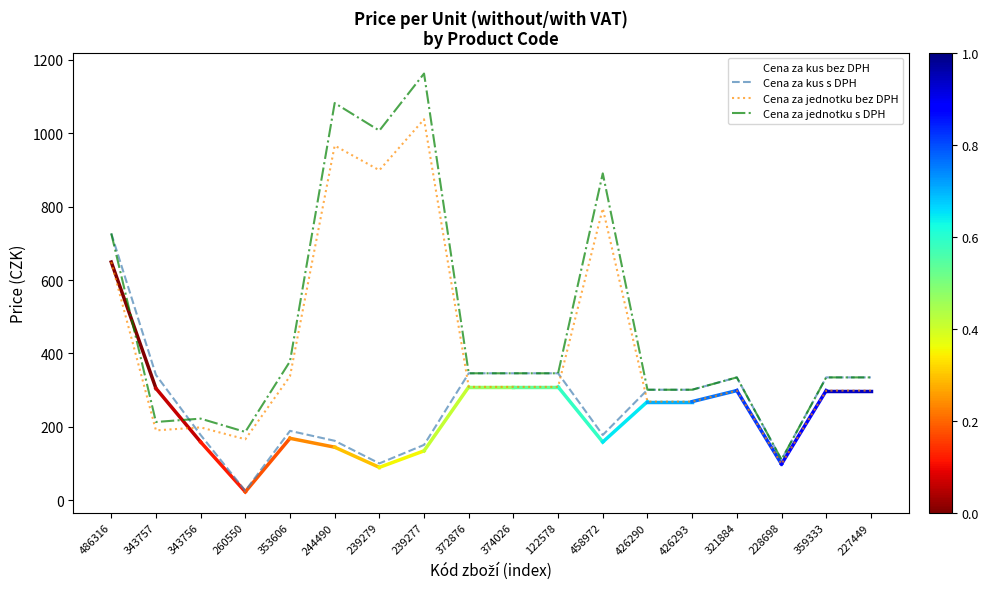

Rank the series at 244490 from highest to lowest value.

Cena za jednotku s DPH, Cena za jednotku bez DPH, Cena za kus s DPH, Cena za kus bez DPH